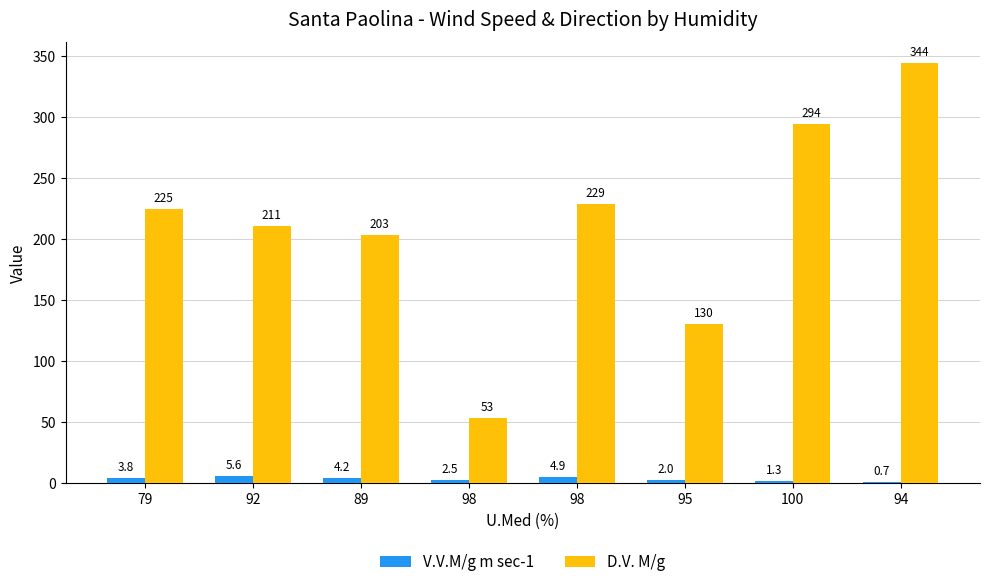

What are all the series names shown in the legend?

V.V.M/g m sec-1, D.V. M/g